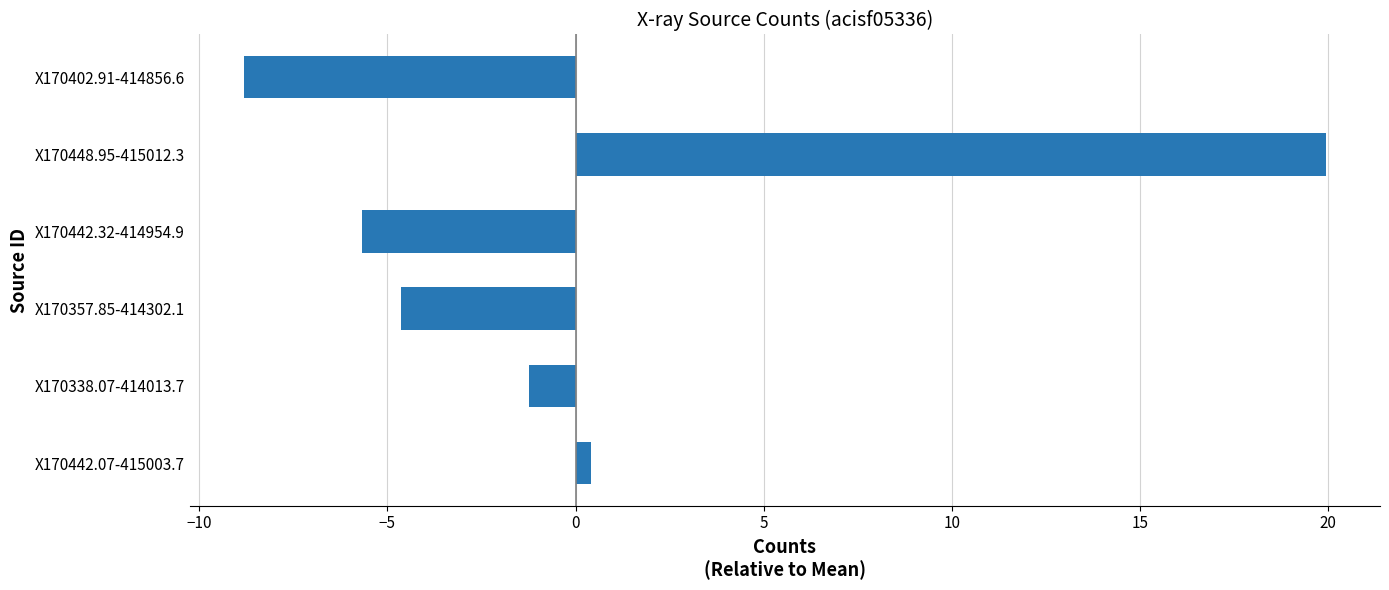

Which has a higher value, X170402.91-414856.6 or X170338.07-414013.7?

X170338.07-414013.7